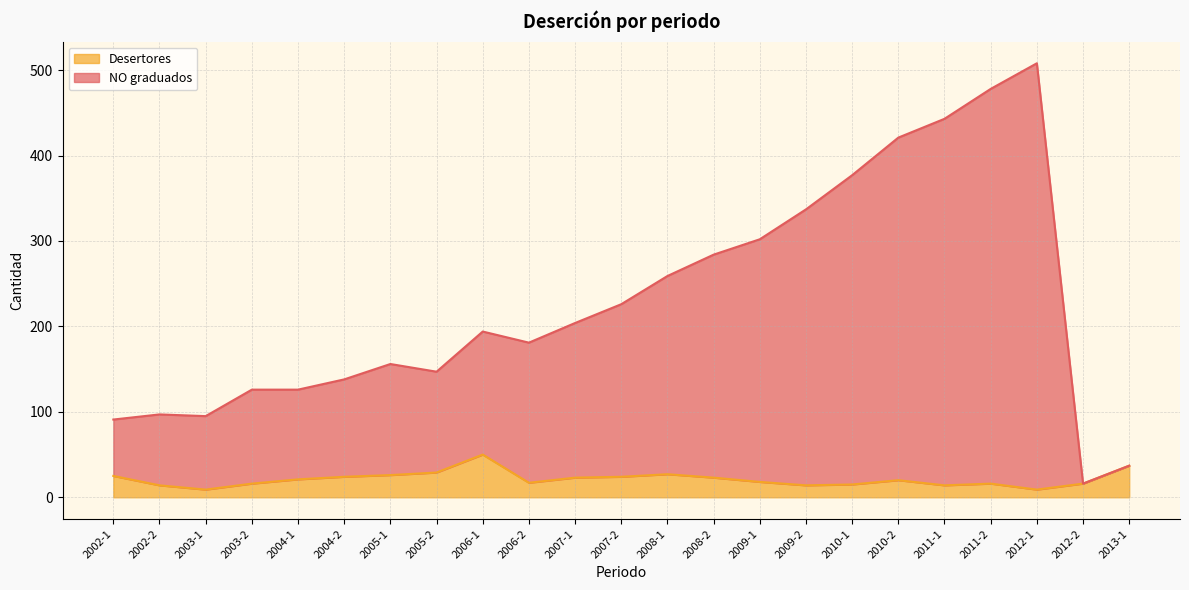

Reading left to right, transcribe all the data shown in this chart.

NO graduados: 2002-1=91	2002-2=97	2003-1=95	2003-2=126	2004-1=126	2004-2=138	2005-1=156	2005-2=147	2006-1=194	2006-2=181	2007-1=204	2007-2=226	2008-1=259	2008-2=284	2009-1=302	2009-2=337	2010-1=377	2010-2=421	2011-1=443	2011-2=478	2012-1=508	2012-2=16	2013-1=37
Desertores: 2002-1=25	2002-2=14	2003-1=9	2003-2=16	2004-1=21	2004-2=24	2005-1=26	2005-2=29	2006-1=50	2006-2=17	2007-1=23	2007-2=24	2008-1=27	2008-2=23	2009-1=18	2009-2=14	2010-1=15	2010-2=20	2011-1=14	2011-2=16	2012-1=9	2012-2=16	2013-1=37